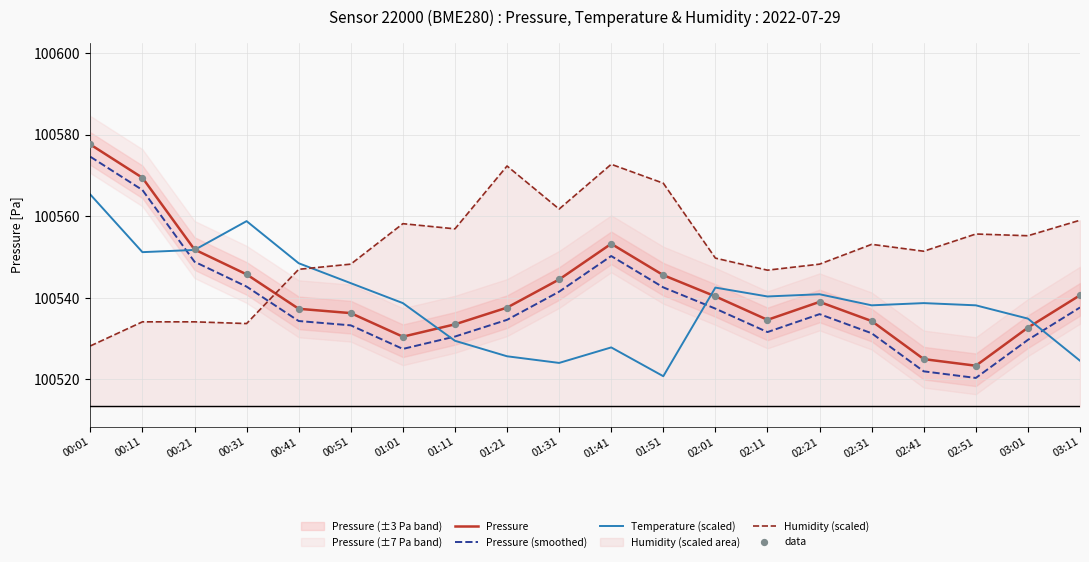

At how many categories does at least one series exceed 100538?

20